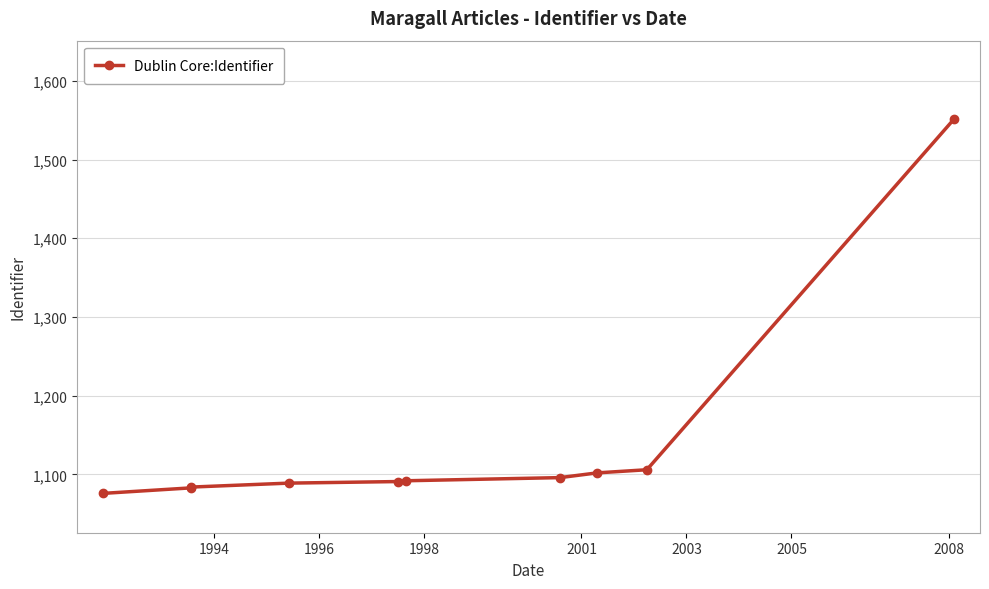

What is the sum of all values?

11370